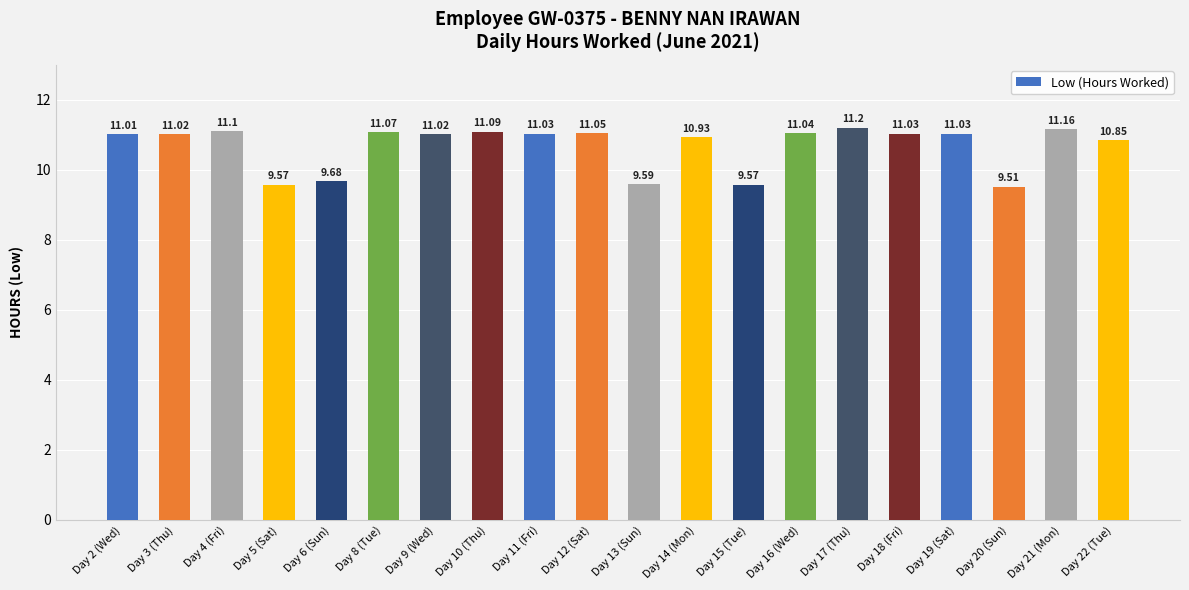

What position from the right is Day 21 (Mon)?

2